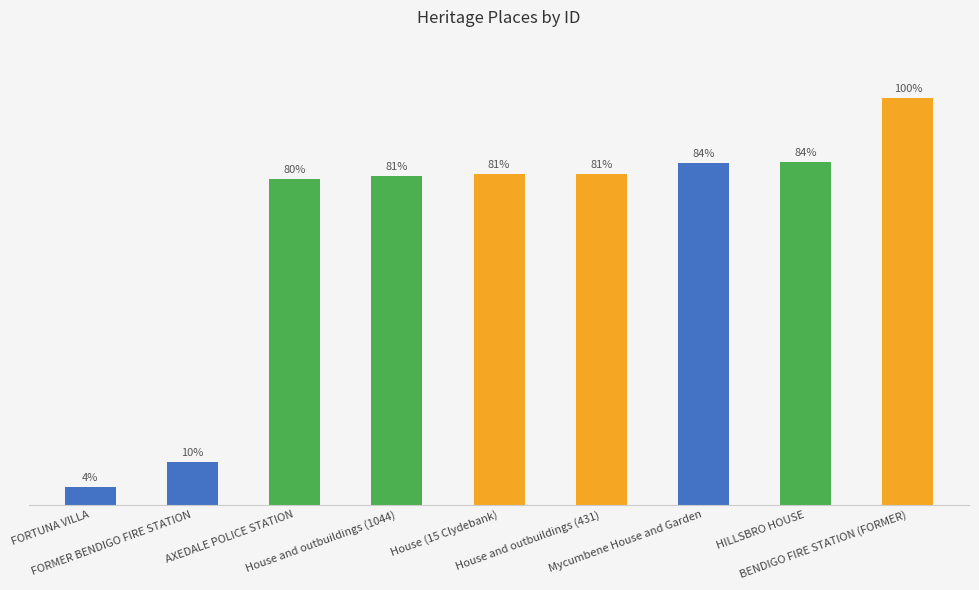

Does the chart contain any negative values?

No